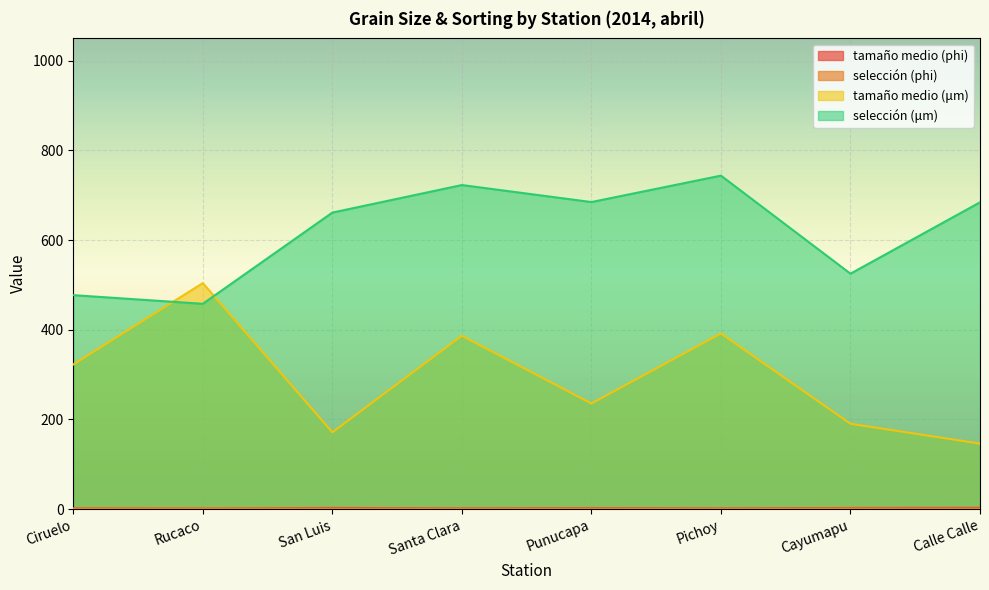

What is the approximate value of selección (phi) at Rucaco?

1.1